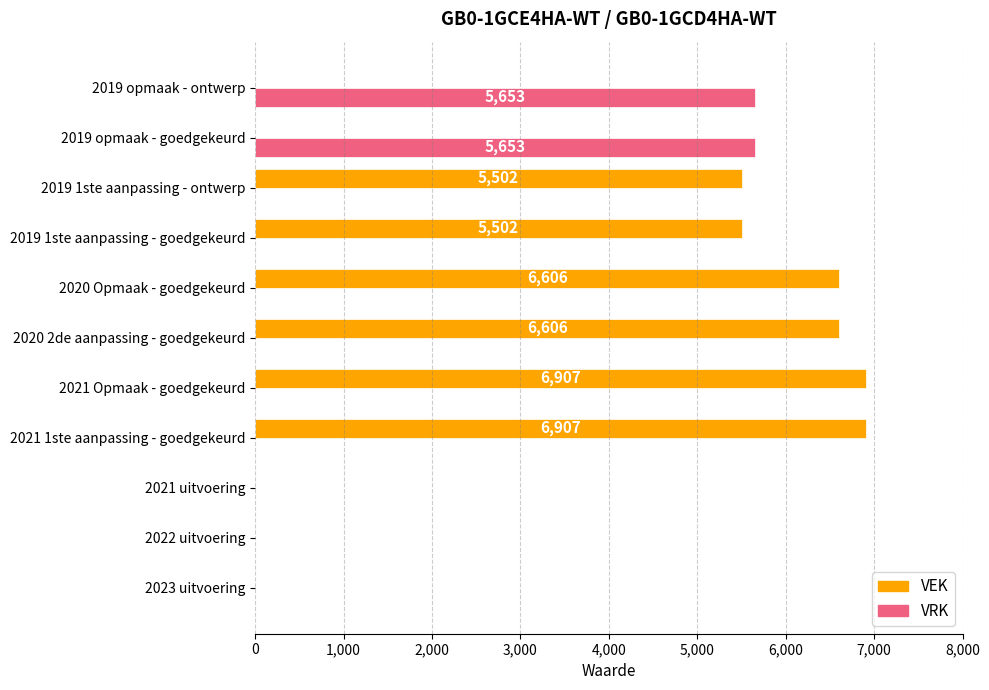

Which series has the largest total across all categories?

VEK